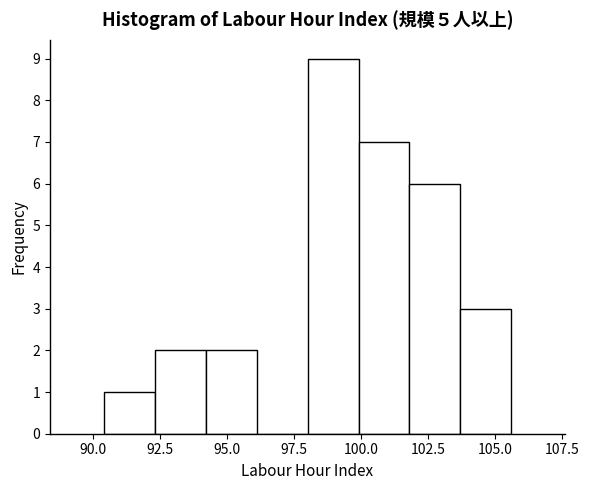

Around what value on the x-axis is the tallest bar? Give the approximate position of its centre, as read against the axis.

99.0